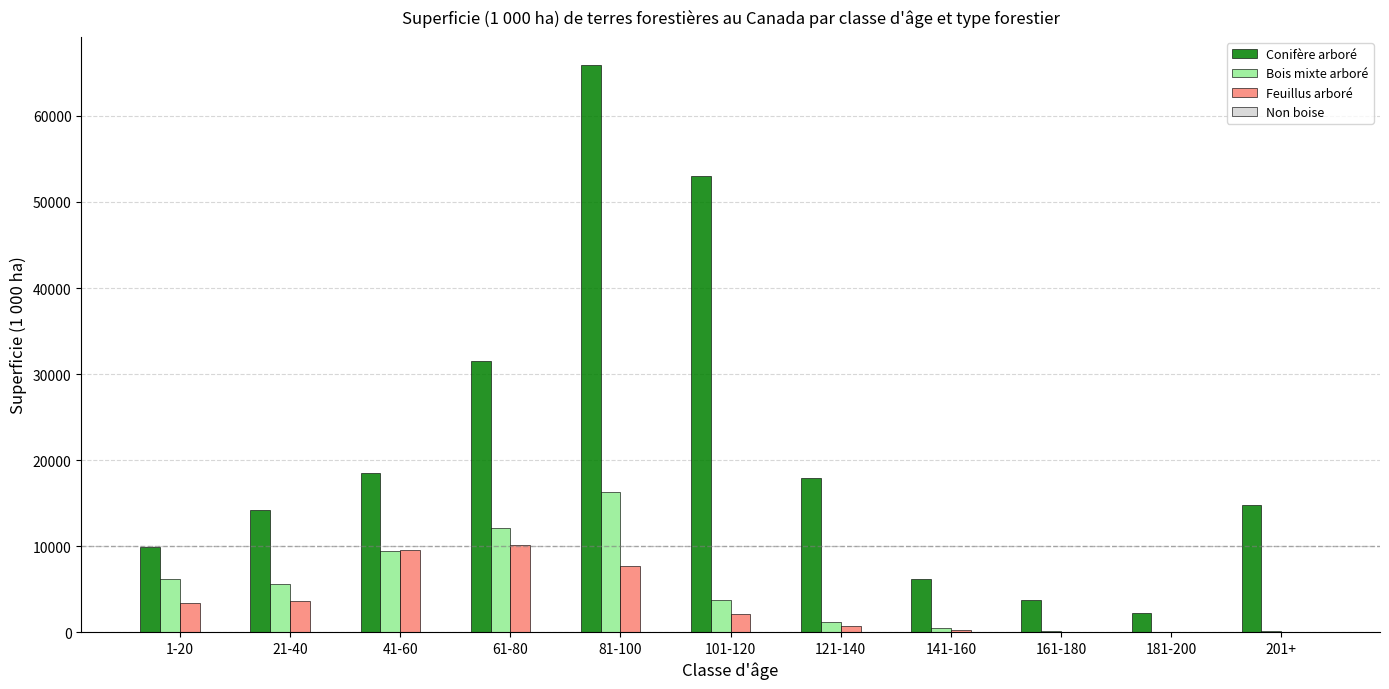

What is the difference between the Conifère arboré values at 21-40 and 61-80?

17366.6